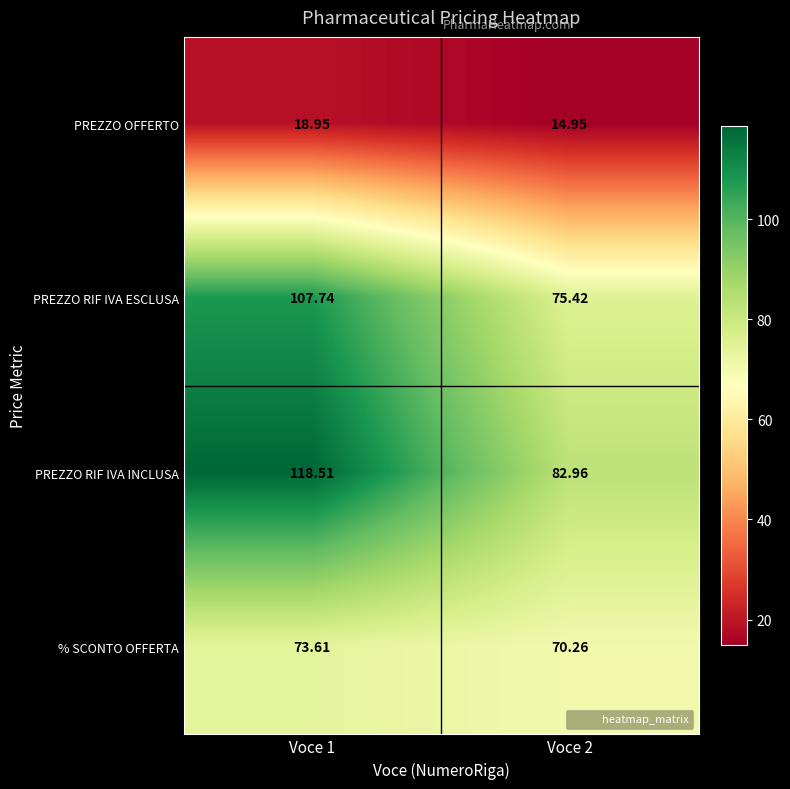

Which series has the widest spread of values?

PREZZO RIF IVA INCLUSA